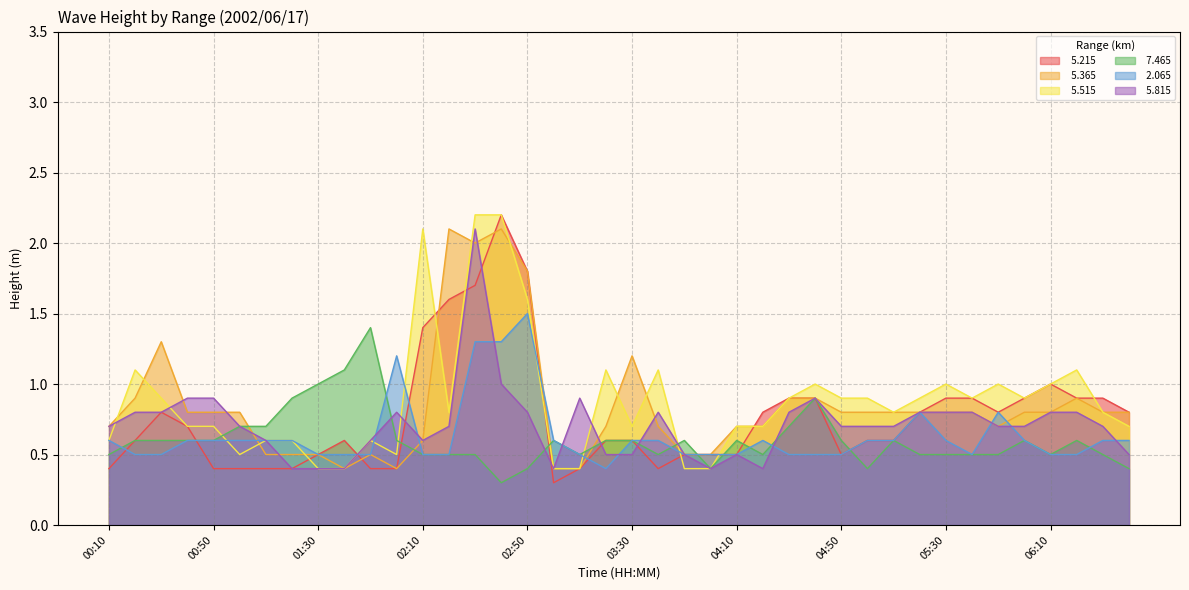

List the series in order of their peak value, lowest first.

  7.465,   2.065,   5.365,   5.815,   5.215,   5.515